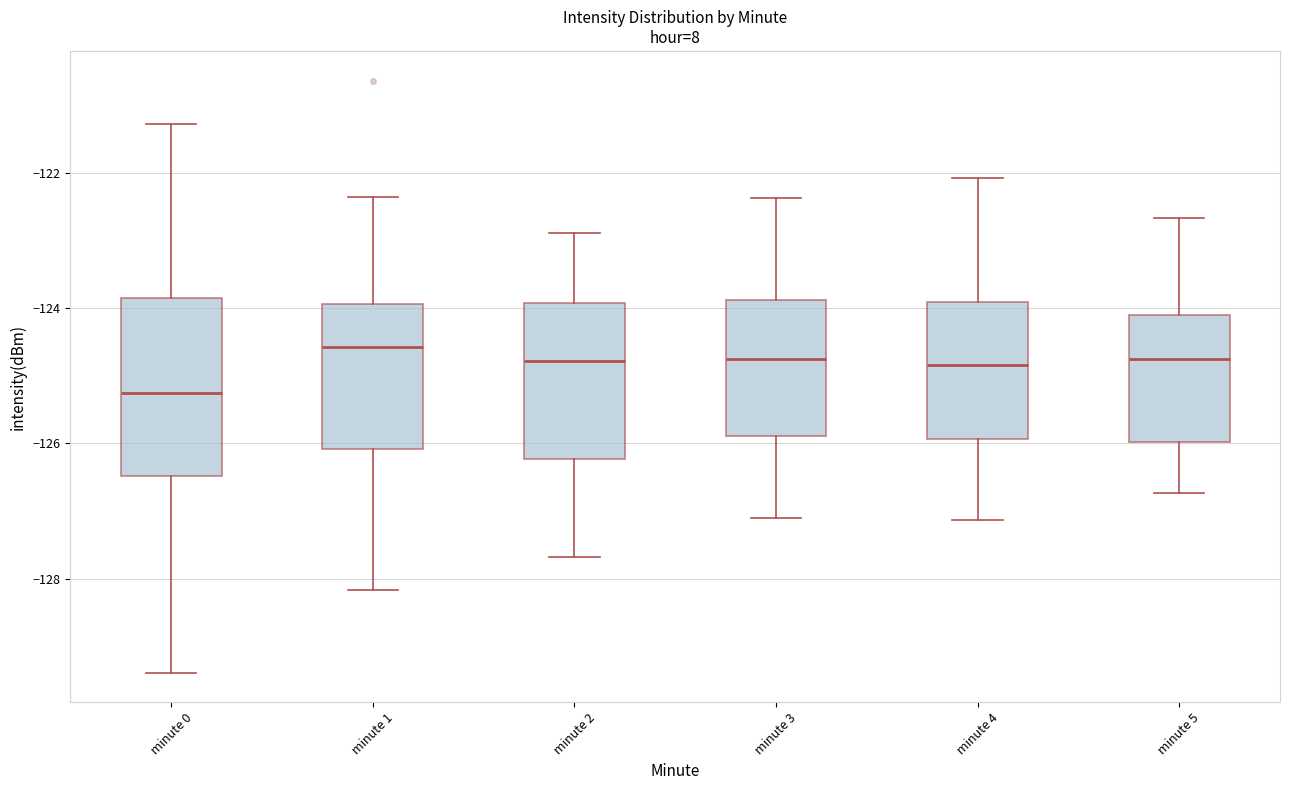

Where does the lower whisker of the box for minute 1 end on the y-axis? The values are not printed on the chart, so give them approximately, as read against the axis.

-128.2